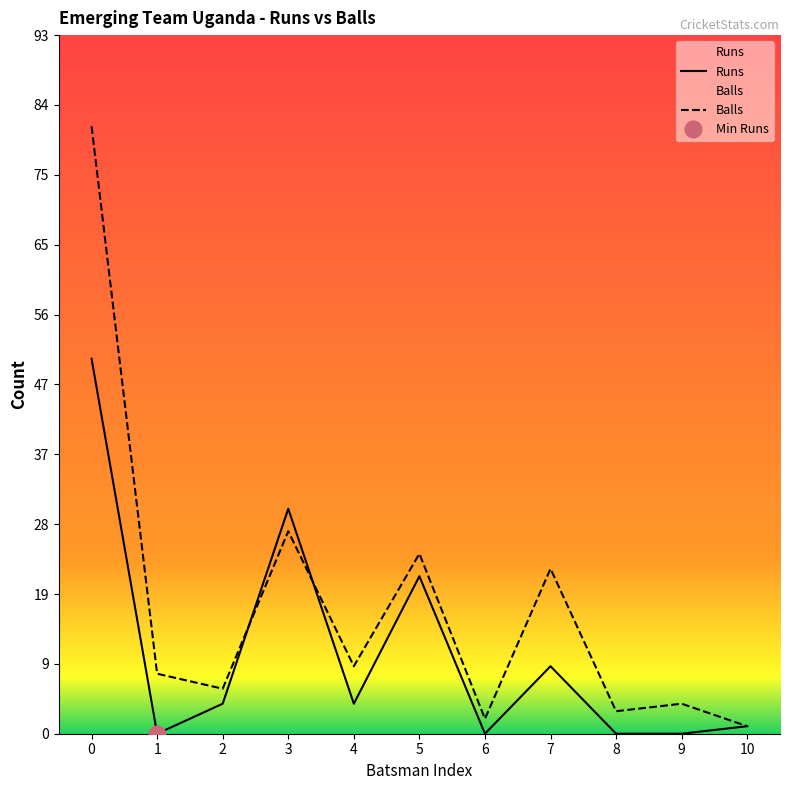

What is the value of the Balls point at the 2nd from the left?

8